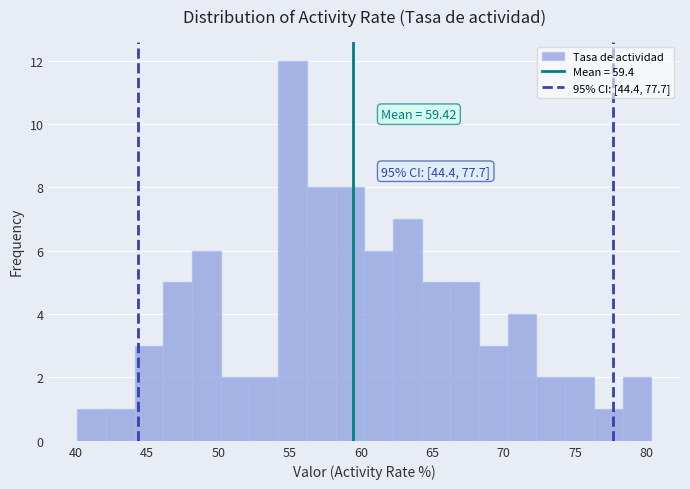

Which range on the x-axis has the tallest bar?

54.0 to 56.0